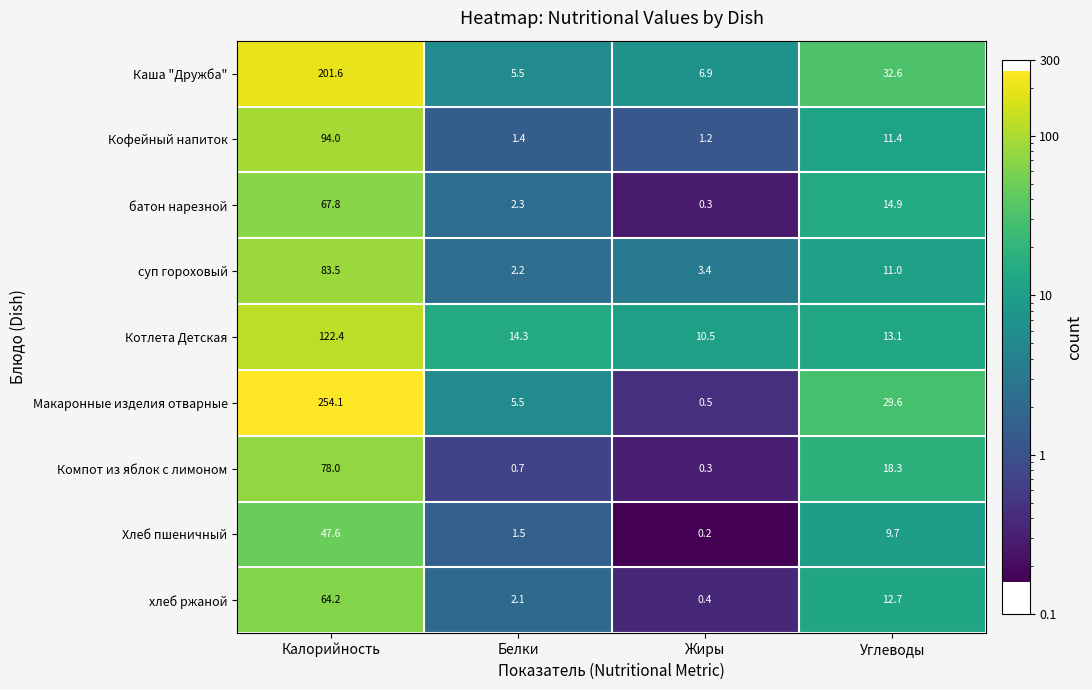

At how many categories does at least one series exceed 152?

1